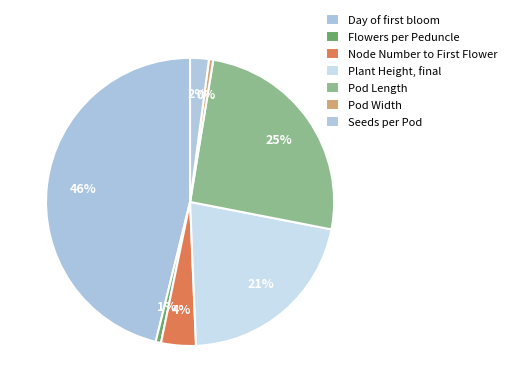

How many segments does this pie chart have?

7